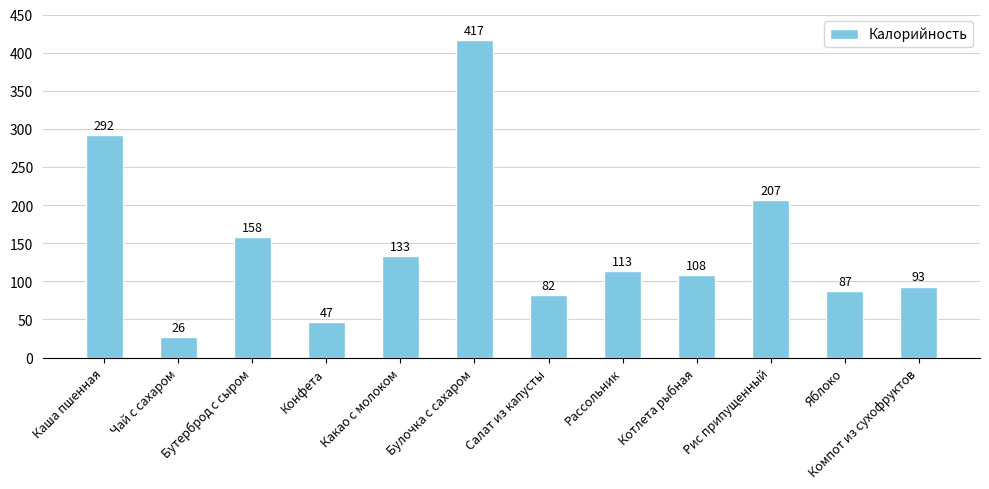

The chart shows a value of 77.3 at Бутерброд с сыром. True or false?

False